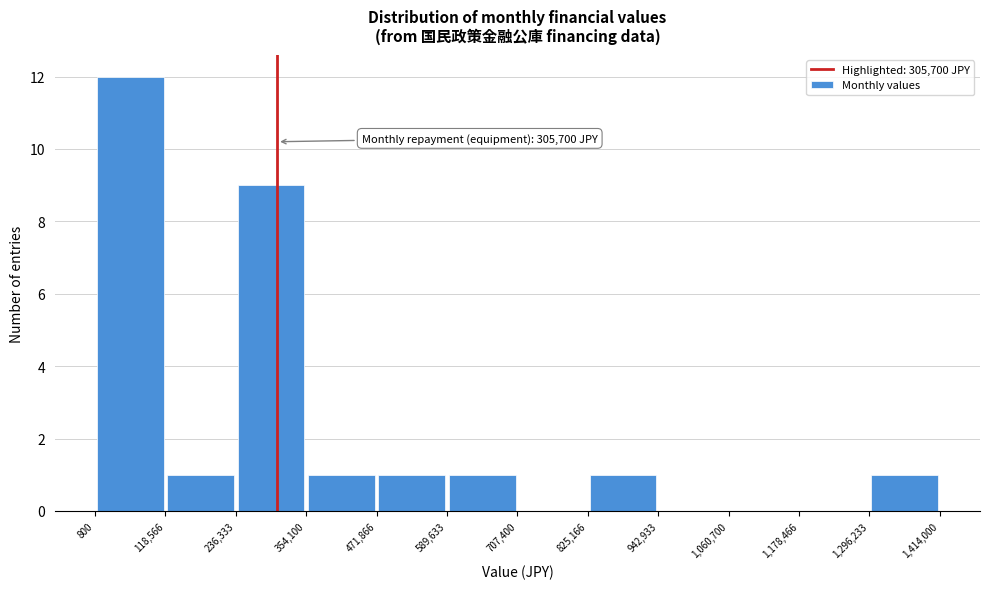

Which range on the x-axis has the tallest bar?

800 to 118,566